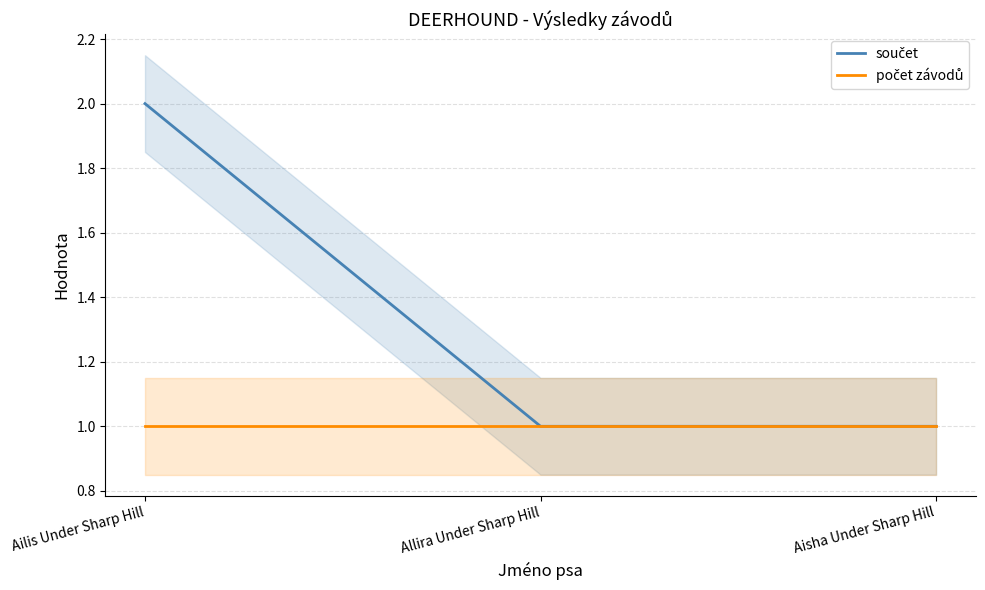

What is the label of the 1st point from the left?

Ailis Under Sharp Hill